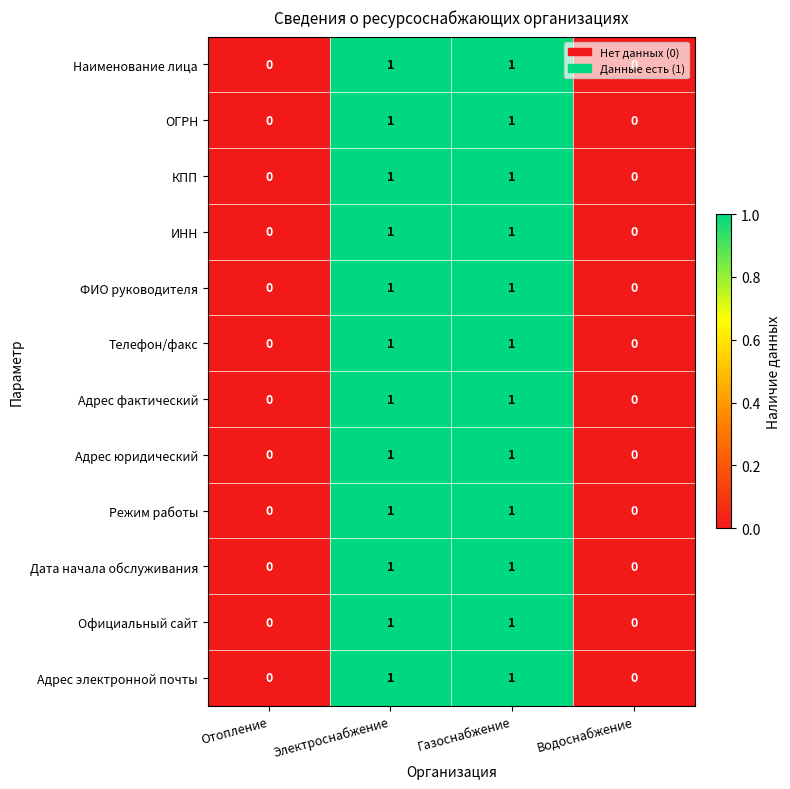

Is the value of Режим работы at Газоснабжение greater than the value of ИНН at Отопление?

Yes